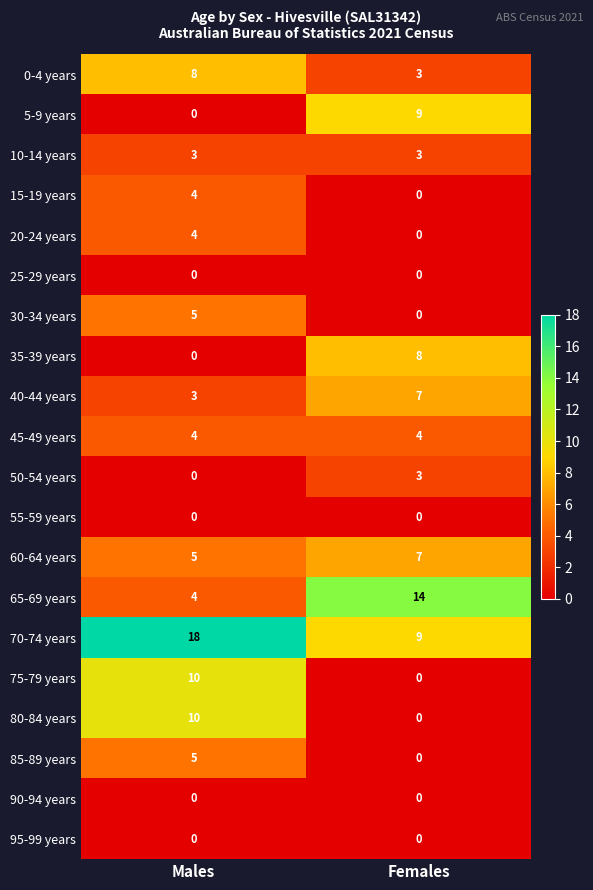

What is the highest value of the 30-34 years series?

5